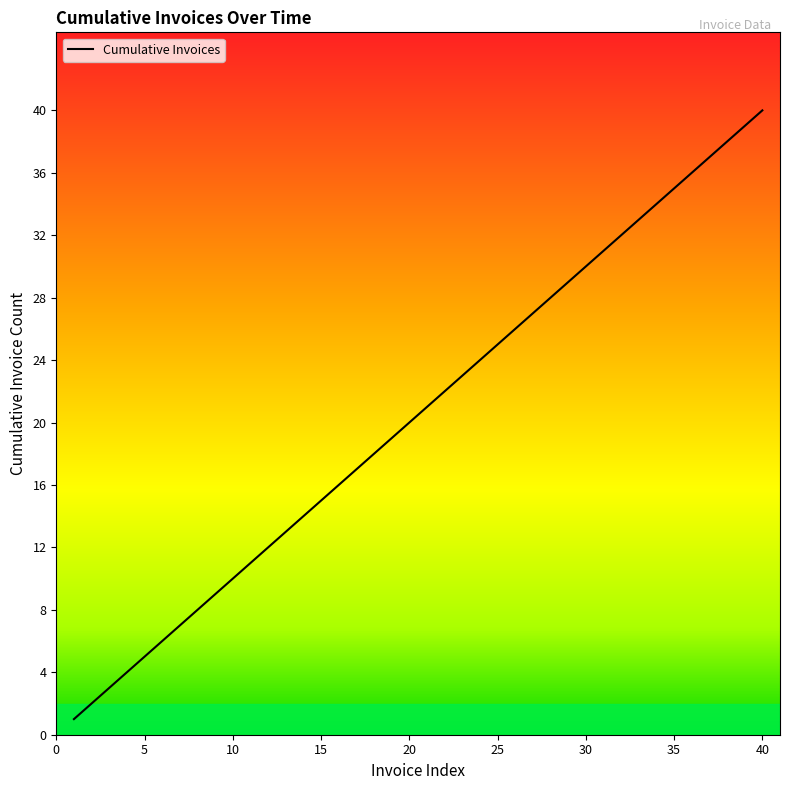

What is the maximum value shown in the chart?

40